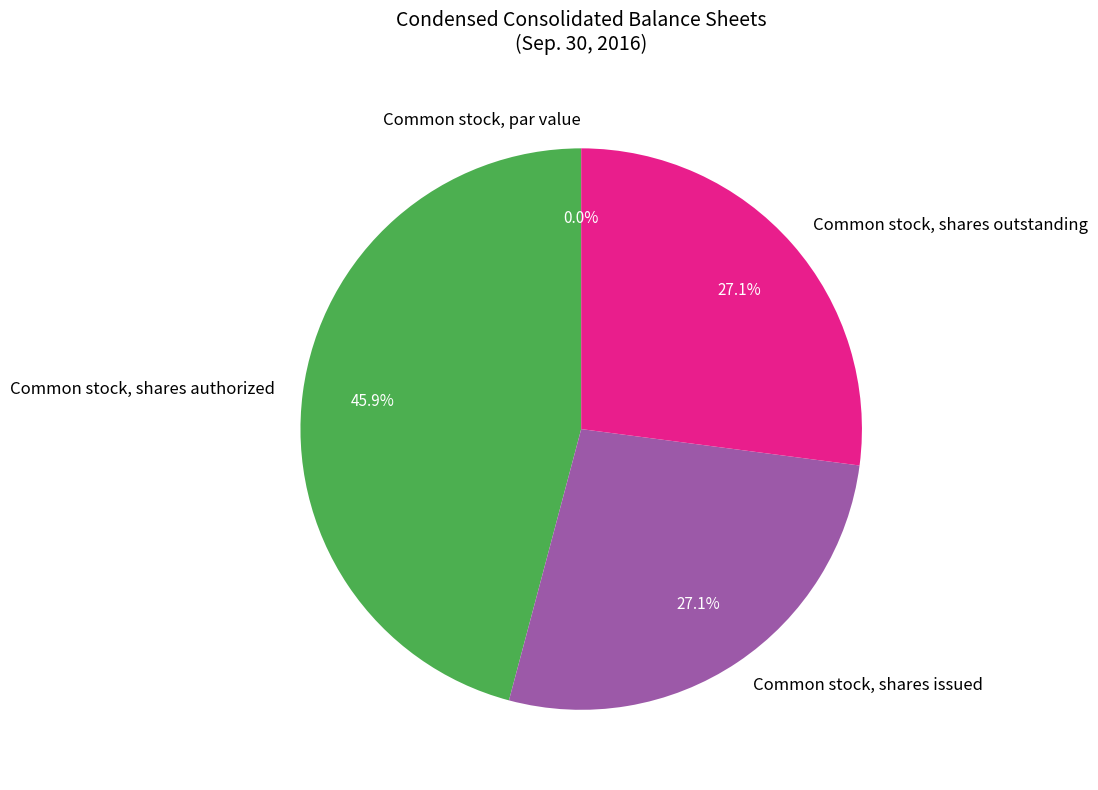

Approximately how many times larger is the value at Common stock, shares issued compared to Common stock, shares authorized?

0.6